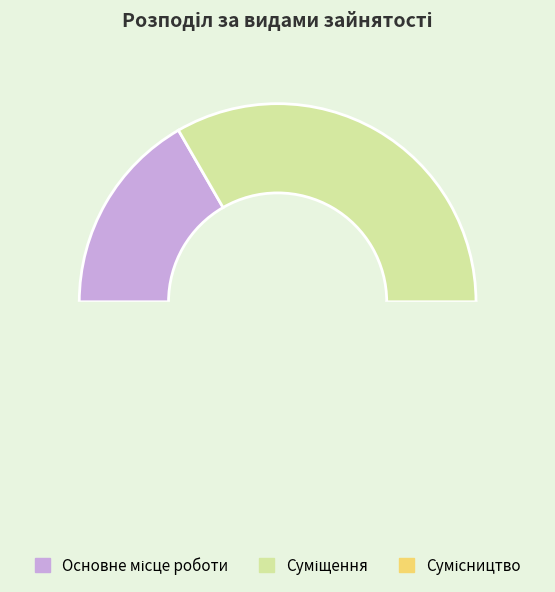

Is the sum of Суміщення and Сумісництво greater than half?

Yes